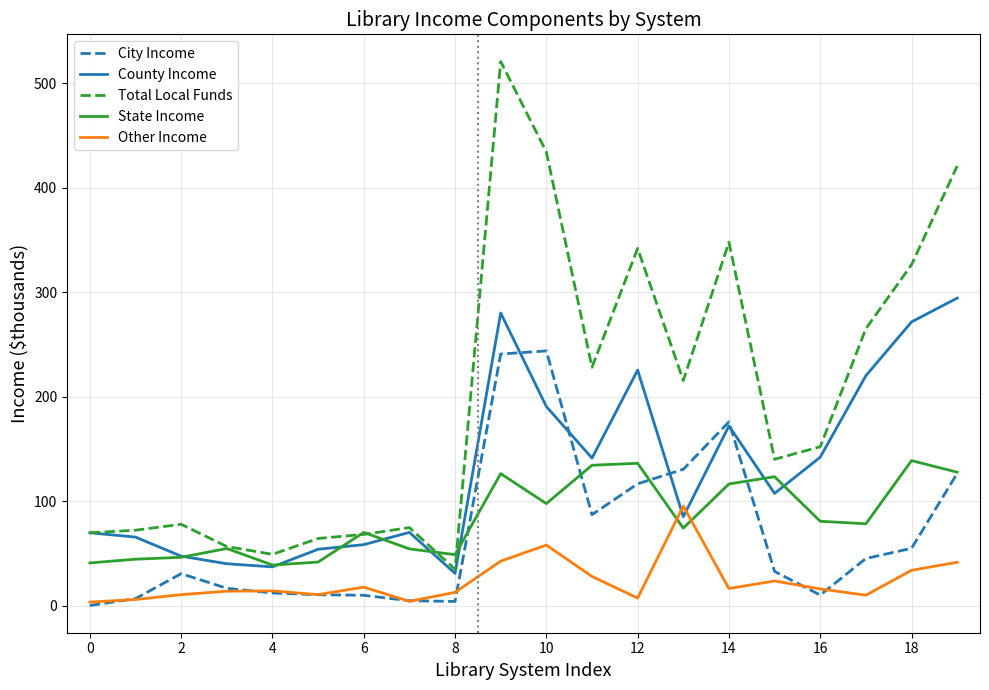

What is the maximum value for County Income?

294.3